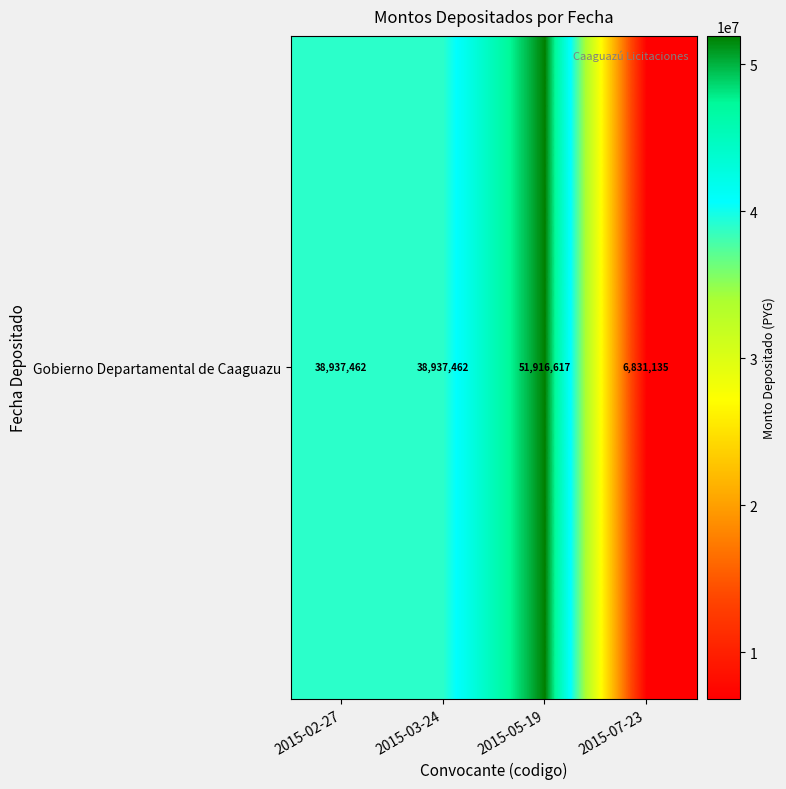

Rank the categories by value from lowest to highest.

2015-07-23, 2015-02-27, 2015-03-24, 2015-05-19